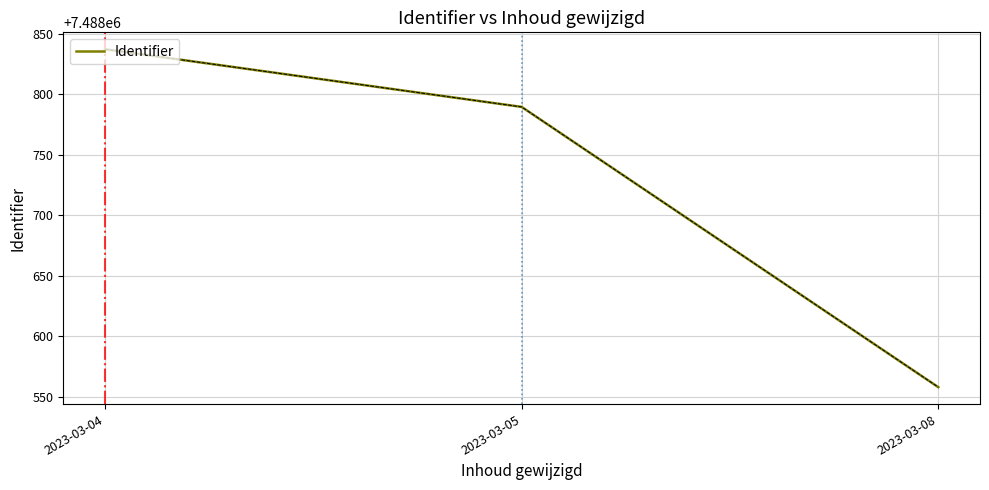

Is it true that the value at 2023-03-08 is 7488558.0?

True